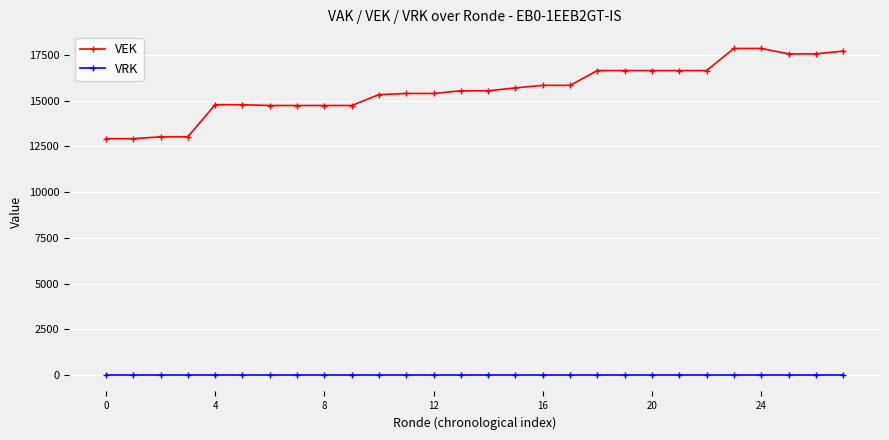

List the series in order of their overall mean, lowest first.

VRK, VEK